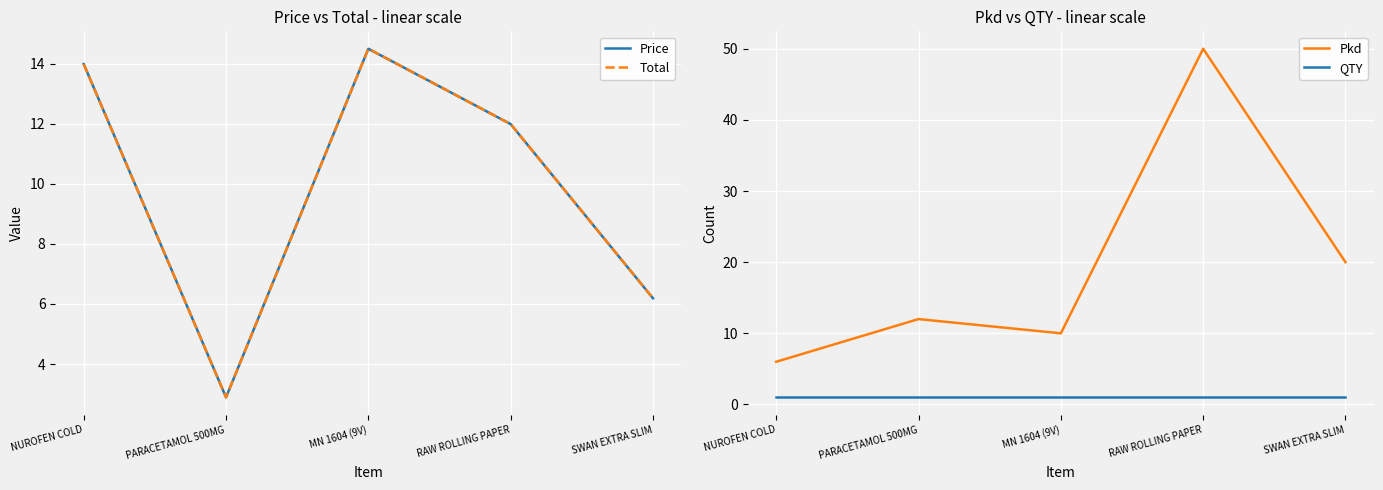

List the labels in order of Price value, largest first.

MN 1604 (9V), NUROFEN COLD, RAW ROLLING PAPER, SWAN EXTRA SLIM, PARACETAMOL 500MG